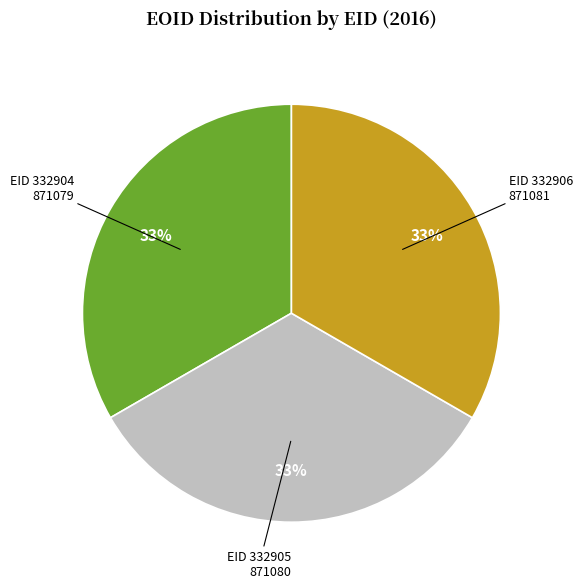

Is there any slice that represents more than half of the pie?

No